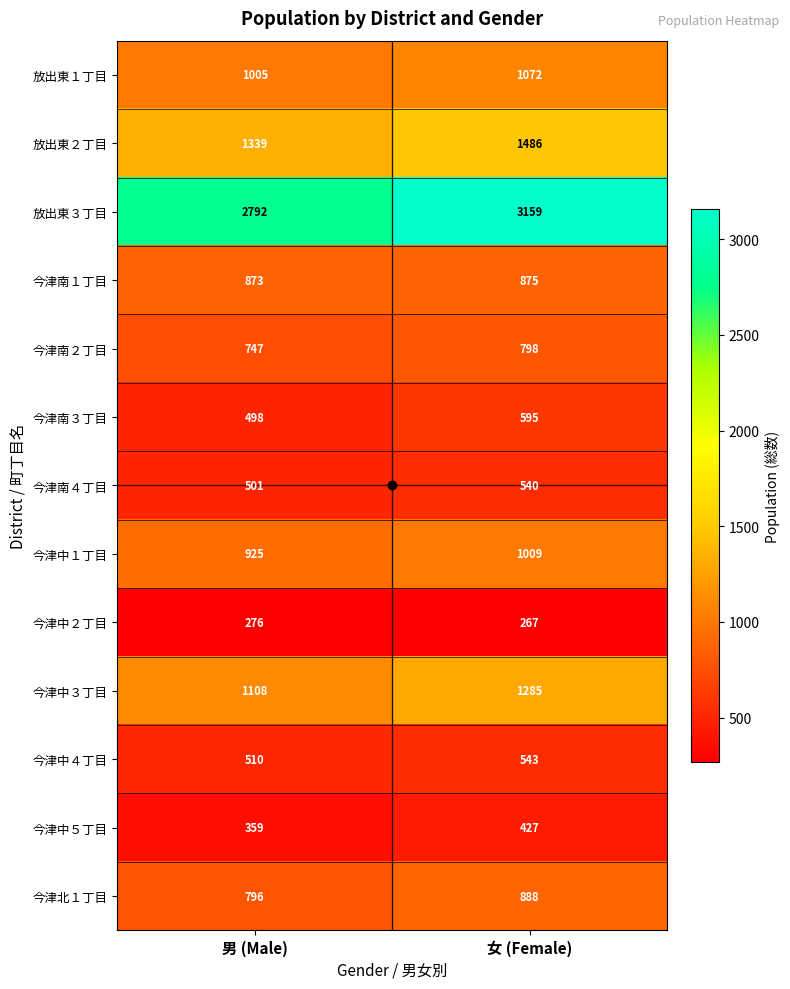

Rank the categories by 放出東３丁目 value from highest to lowest.

女 (Female), 男 (Male)